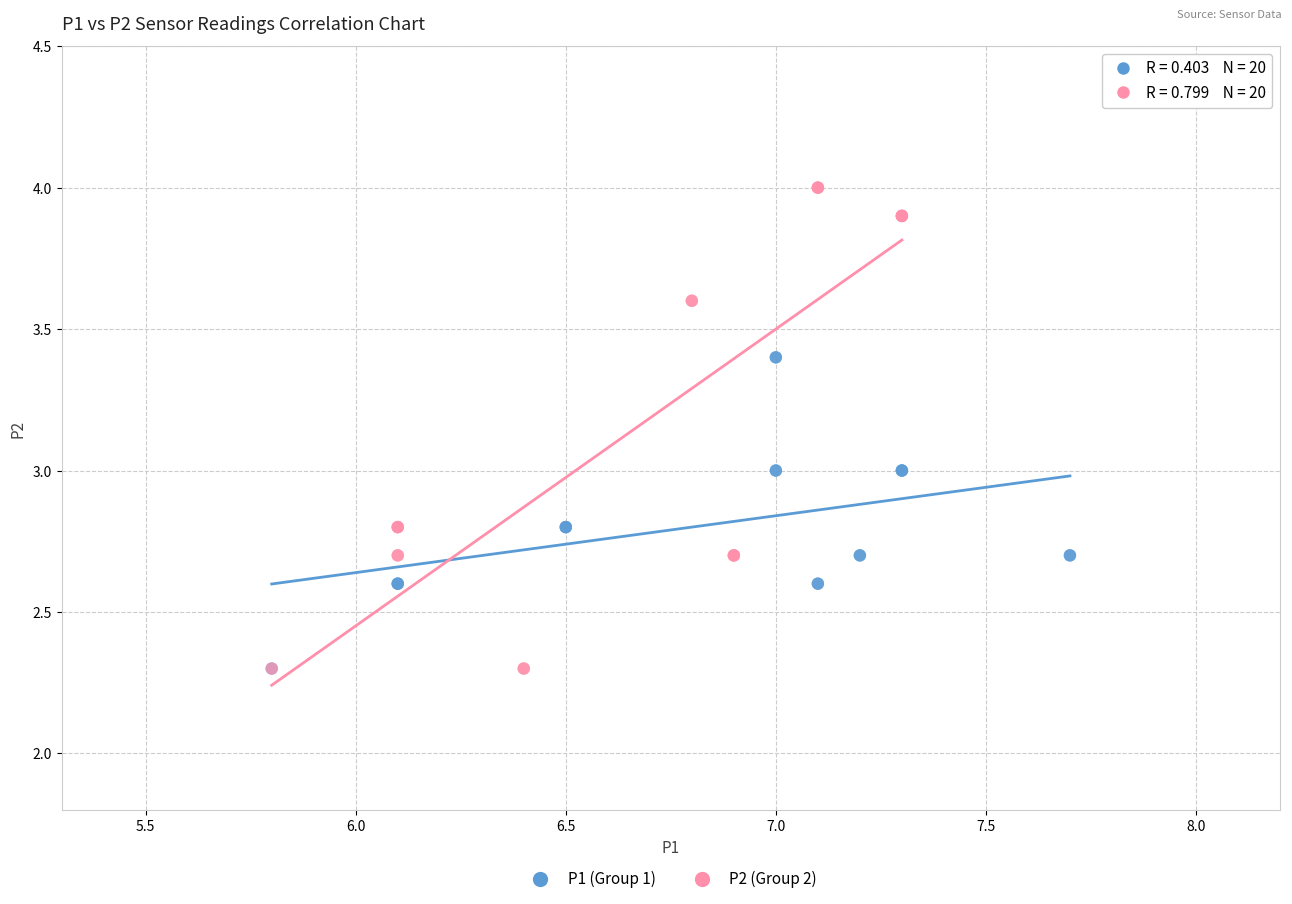

Which series contains the highest Y value?

P2 (Group 2)